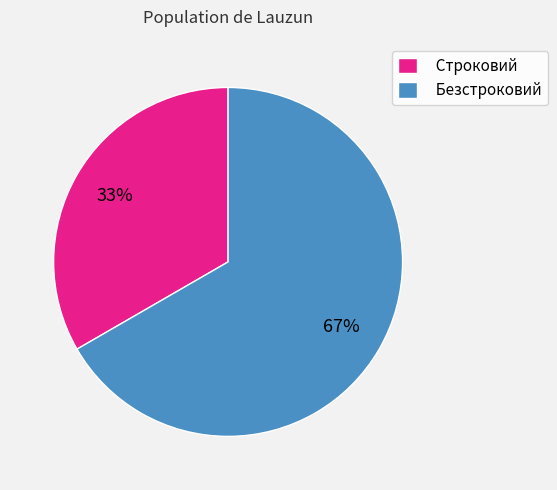

To the nearest percent, what is the average slice percentage?

50%